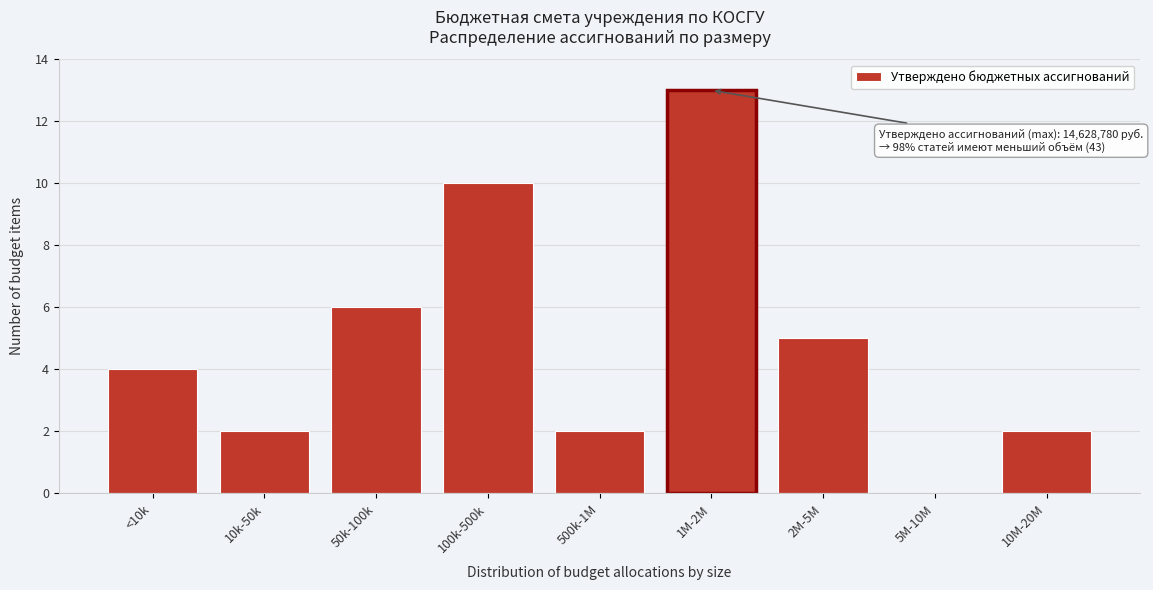

Reading right to left, what are all the values shown in this chart?

10M-20M=2	5M-10M=0	2M-5M=5	1M-2M=13	500k-1M=2	100k-500k=10	50k-100k=6	10k-50k=2	<10k=4